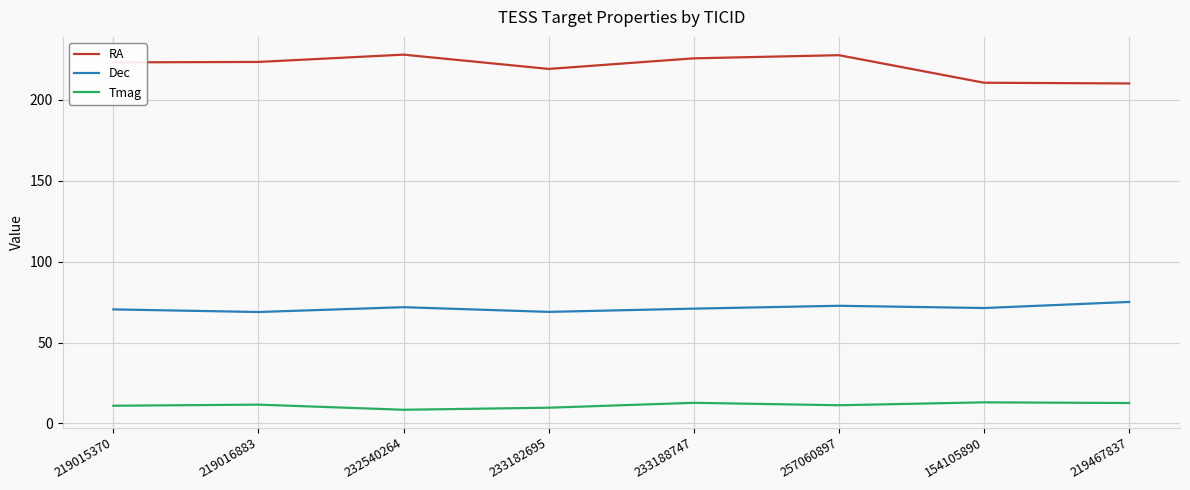

Is the value of RA at 219015370 greater than the value of Dec at 219016883?

Yes